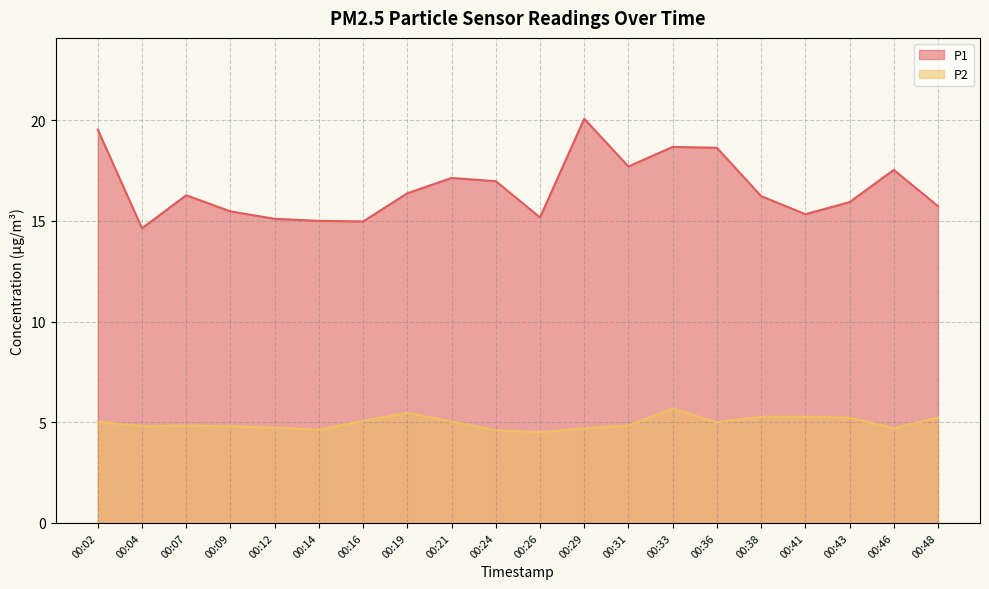

How many interior local peaks does the P2 series have?

3